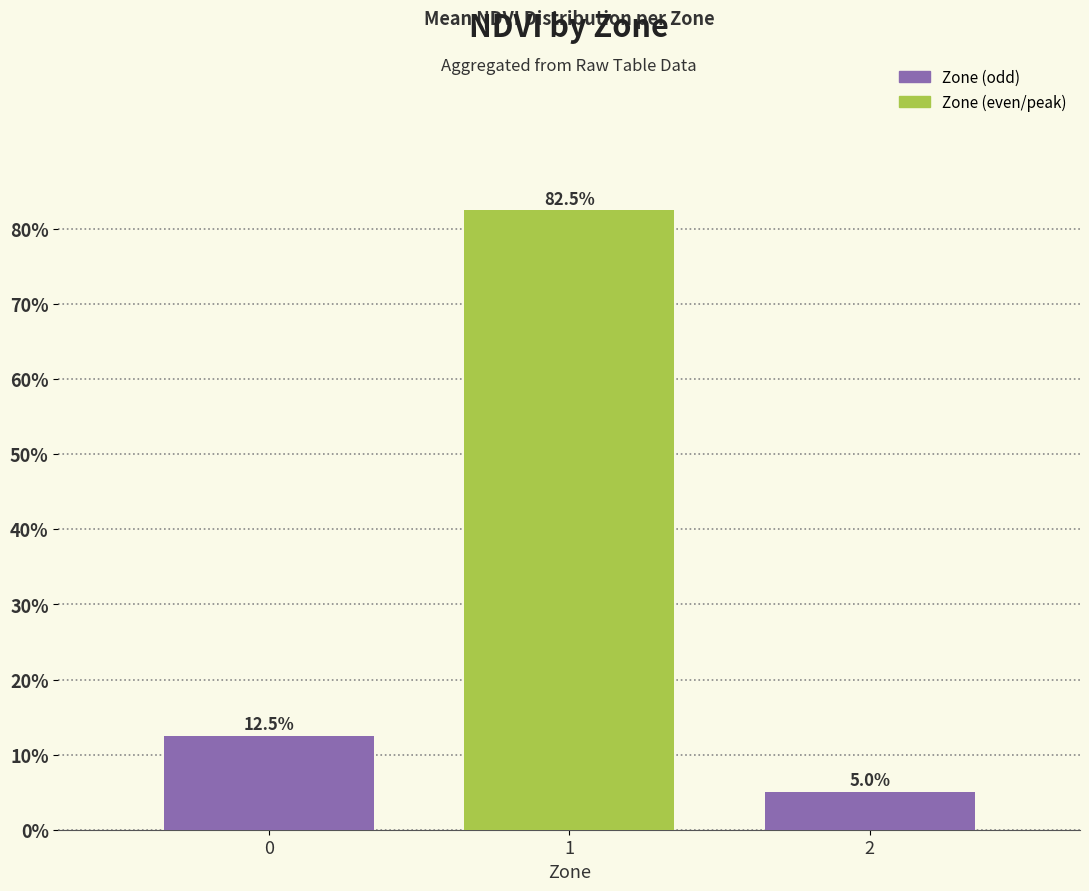

Between 1 and 2, which is larger?

1